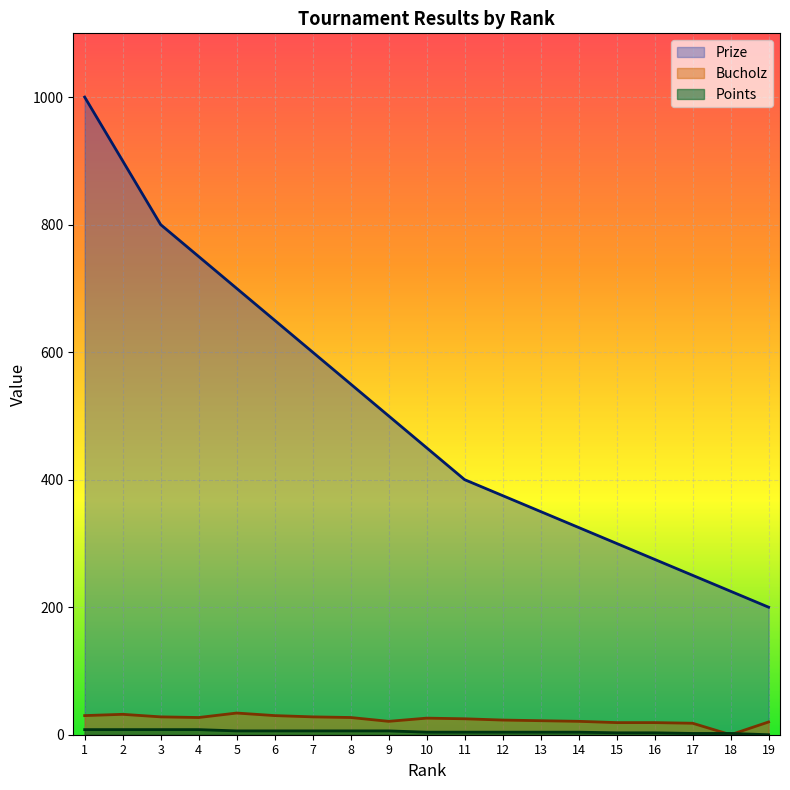

How many lines are shown in the chart?

3